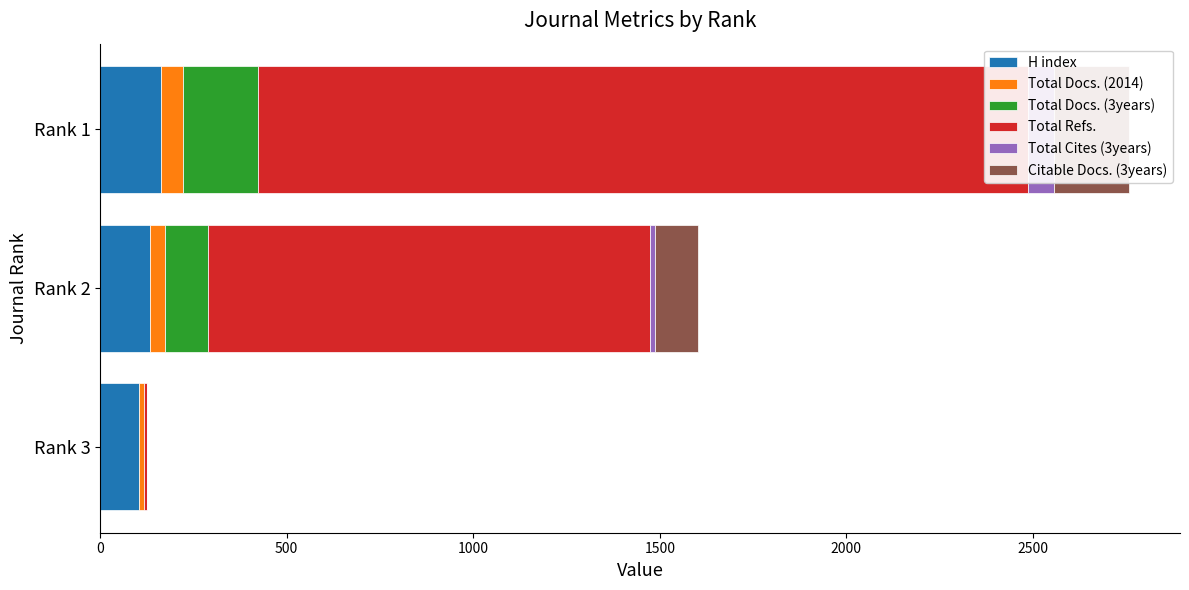

True or false: Citable Docs. (3years) has a value of -114 at Rank 3.

False